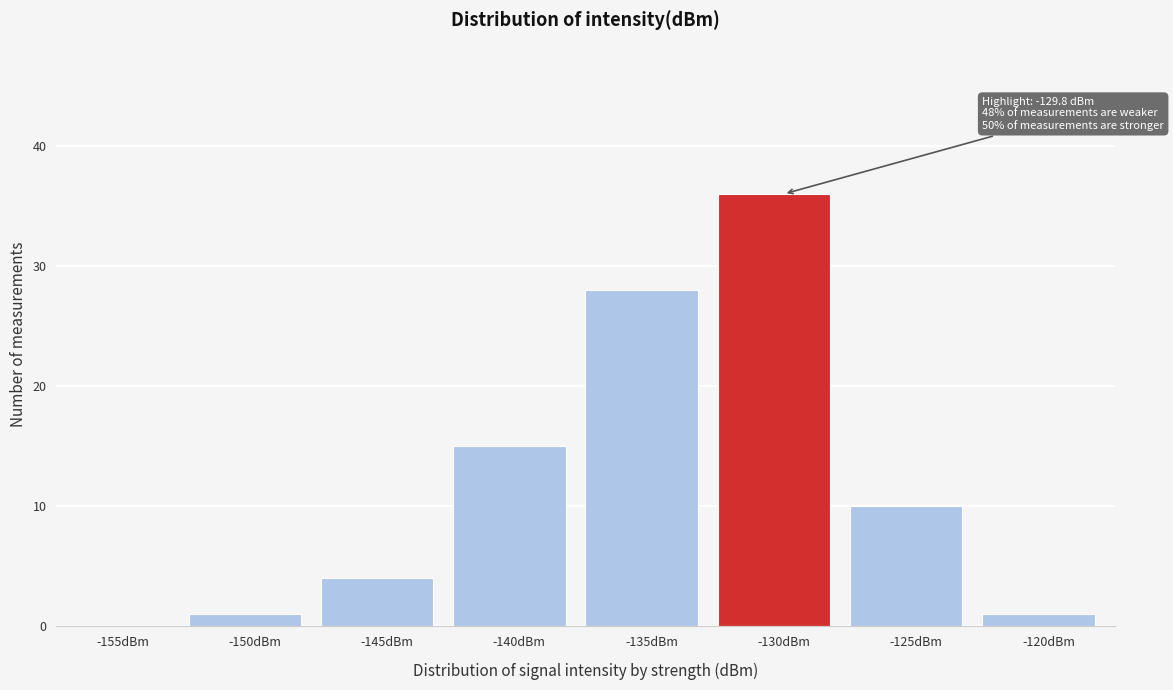

Reading left to right, list all the values displayed in this chart.

-155dBm=0	-150dBm=1	-145dBm=4	-140dBm=15	-135dBm=28	-130dBm=36	-125dBm=10	-120dBm=1